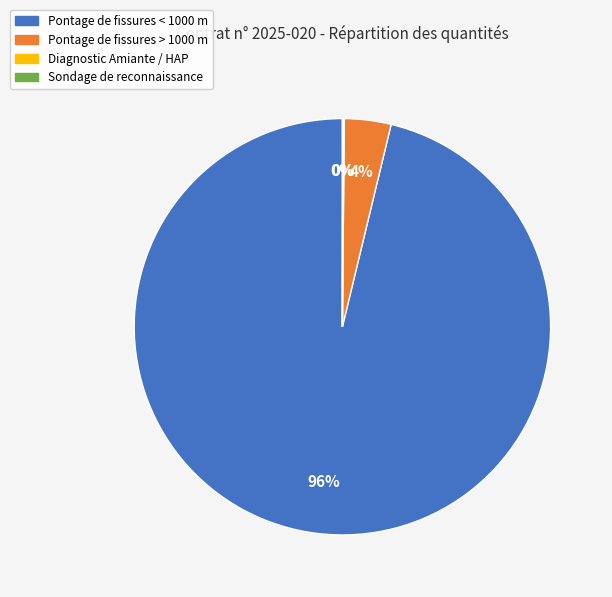

Is there any slice that represents more than half of the pie?

Yes